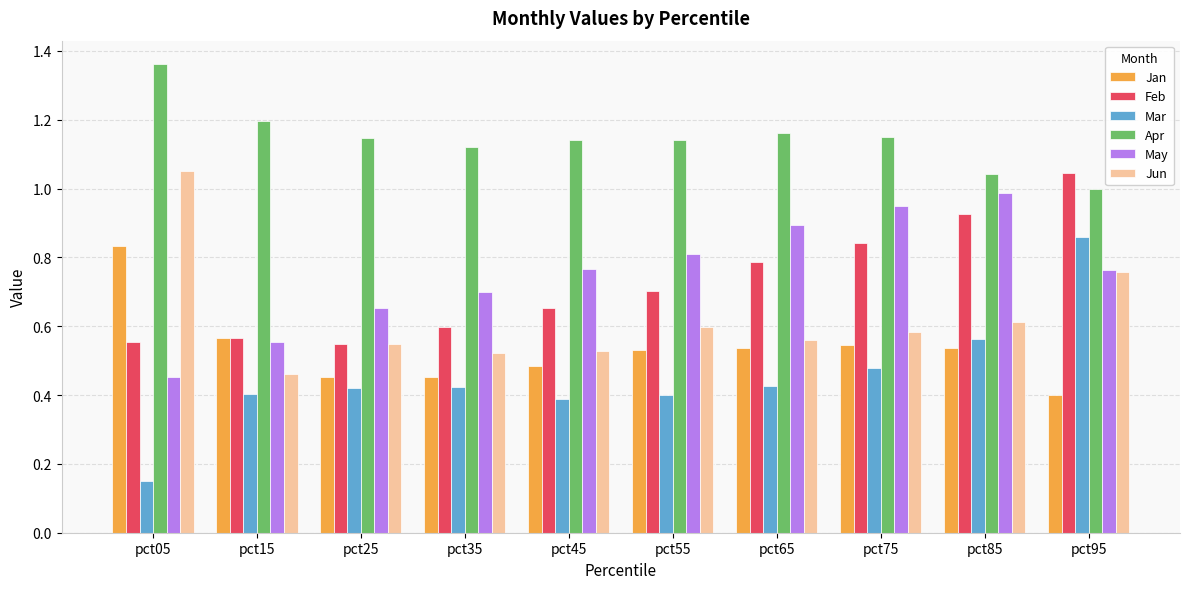

What is the sum of the May values at pct55 and pct45?

1.6